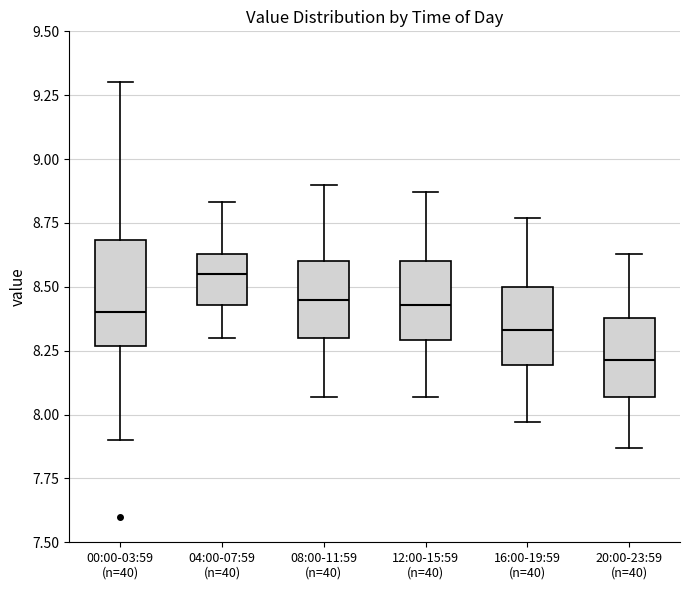

Which box's median line is the highest?

04:00-07:59 (n=40)